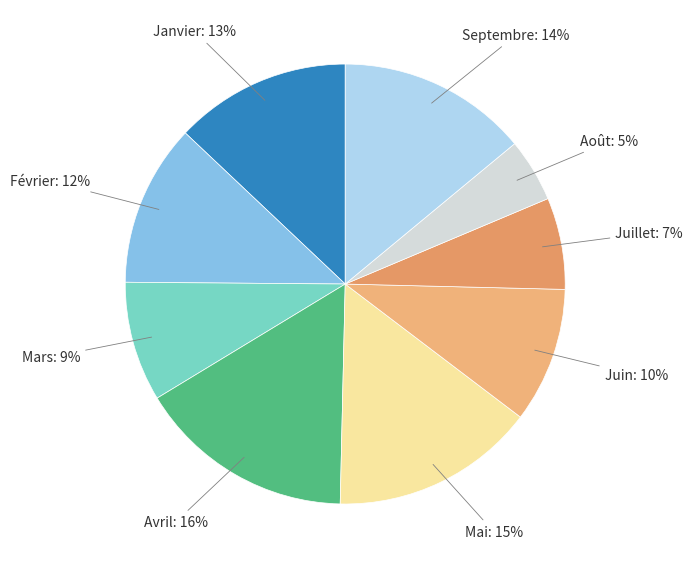

Is the sum of Janvier: 13% and Avril: 16% greater than half?

No